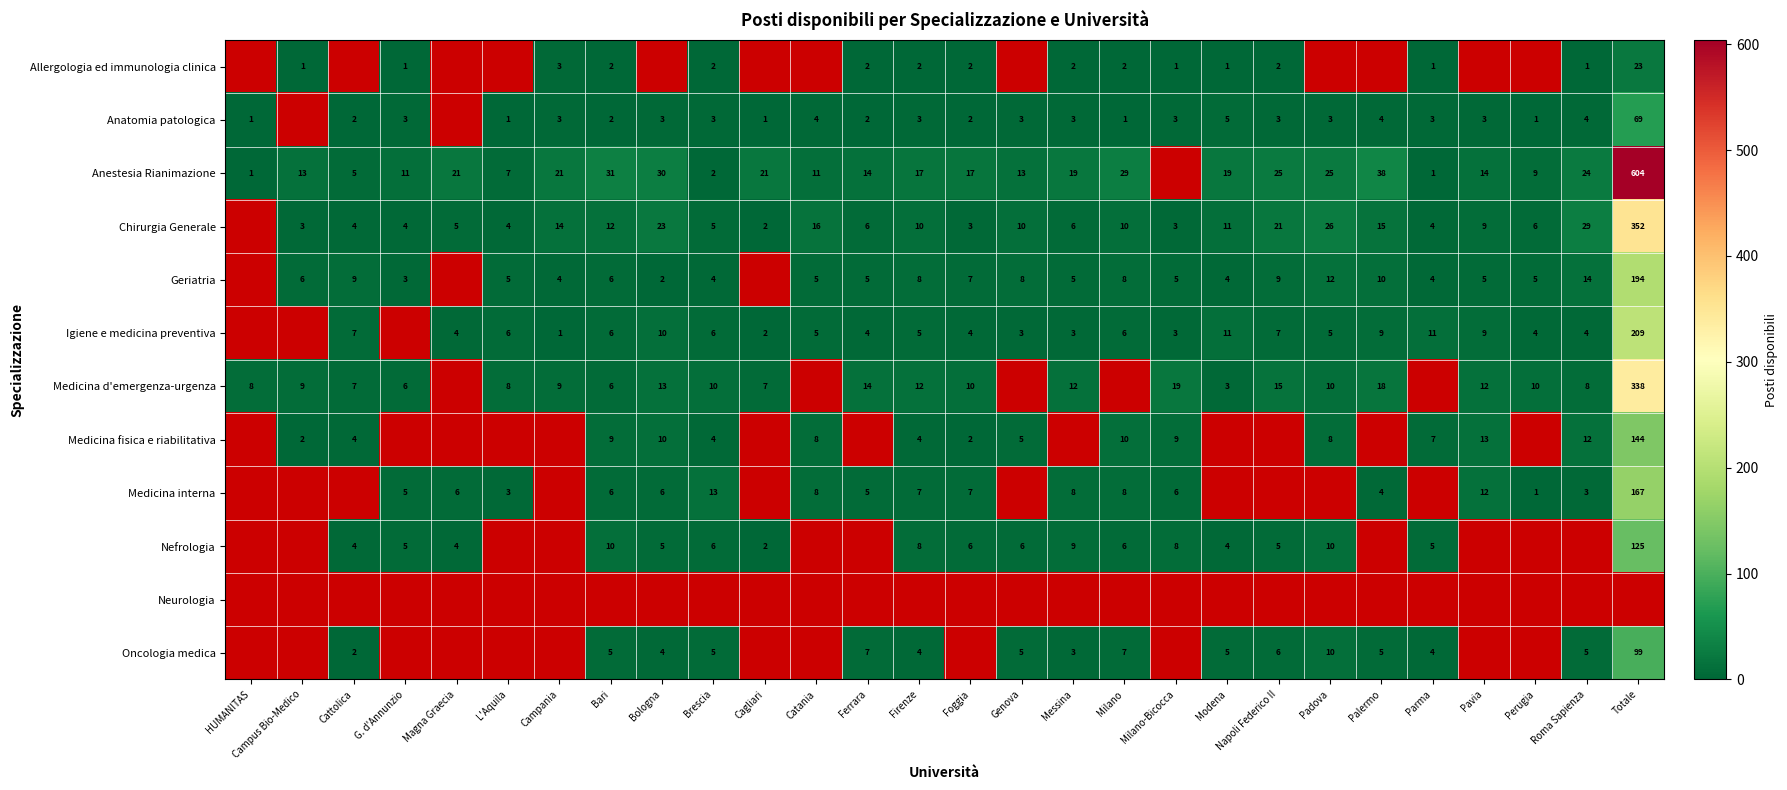

Is the value of Medicina d'emergenza-urgenza at Palermo greater than the value of Chirurgia Generale at Bari?

Yes